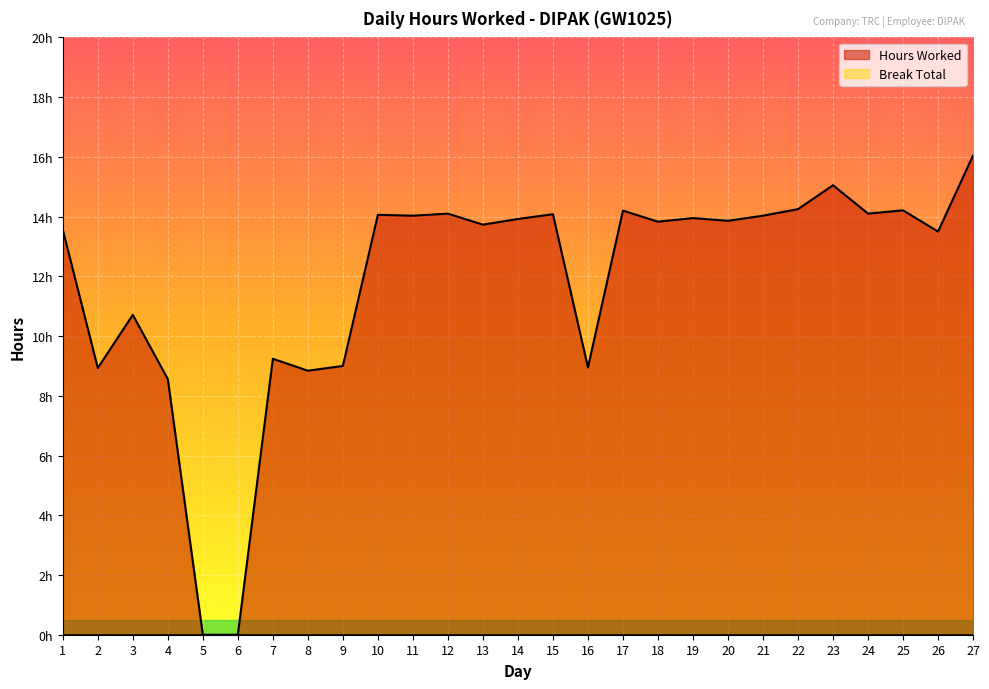

What is the sum of the values at 2 and 27?

25.0